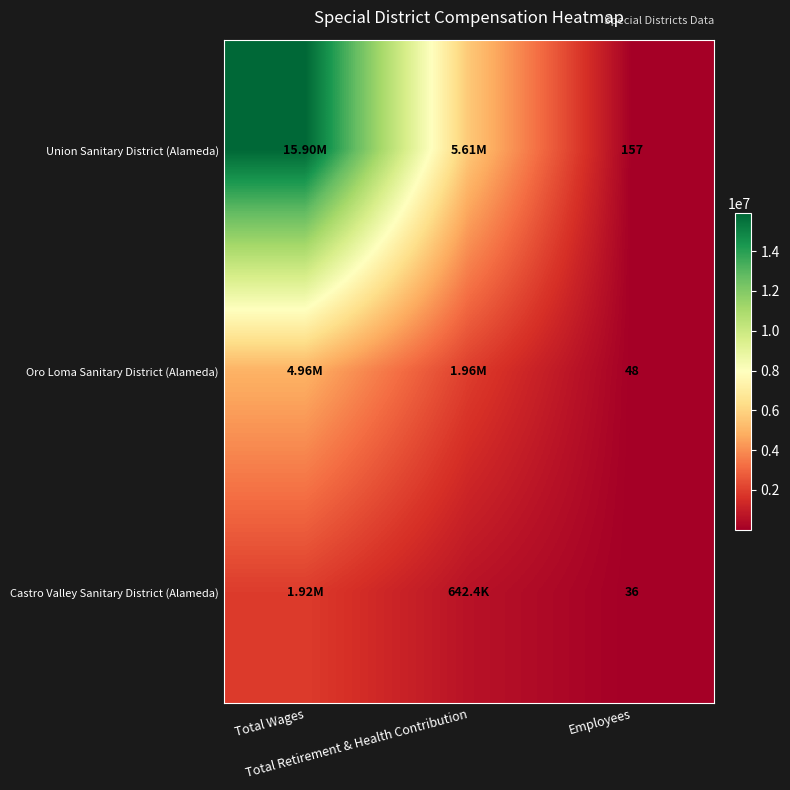

Is it true that Oro Loma Sanitary District (Alameda) equals 2596487 at Total Wages?

False